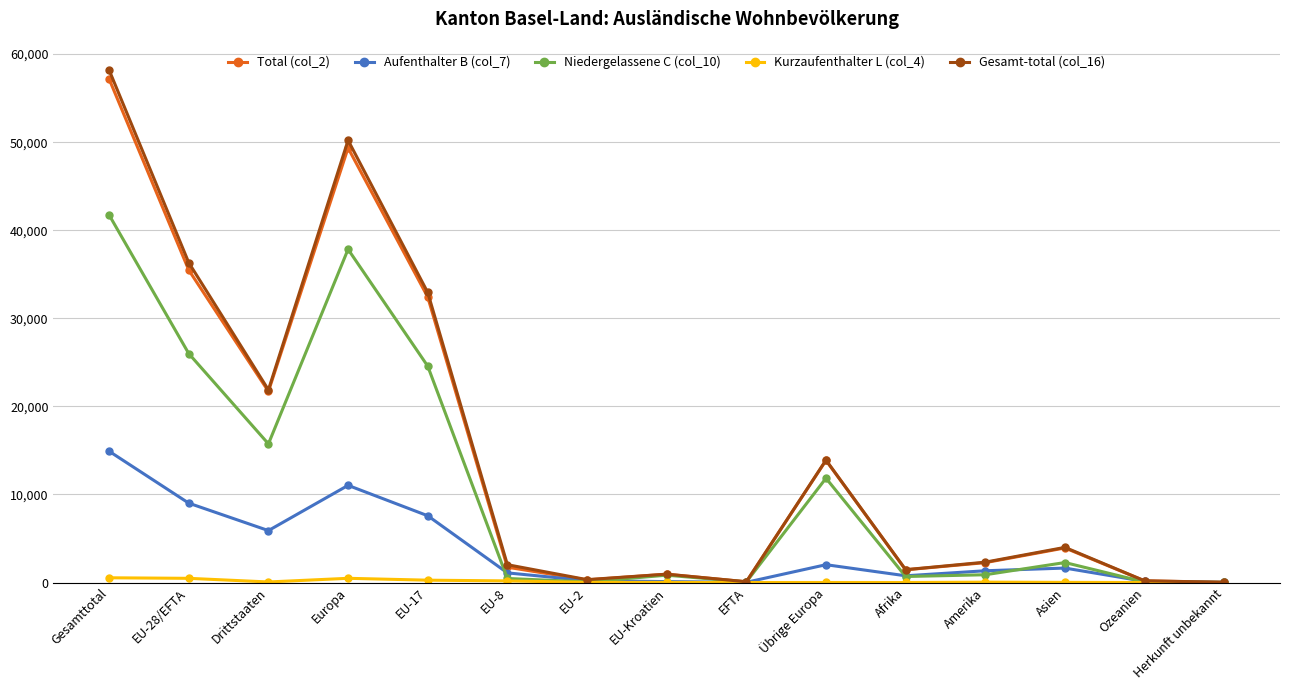

Read the Gesamt-total (col_16) value at Gesamttotal.

58190